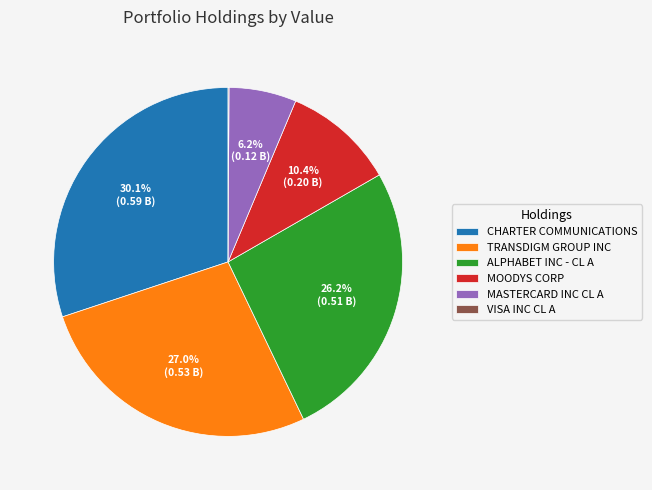

Do ALPHABET INC - CL A and CHARTER COMMUNICATIONS together represent more than half of the pie?

Yes